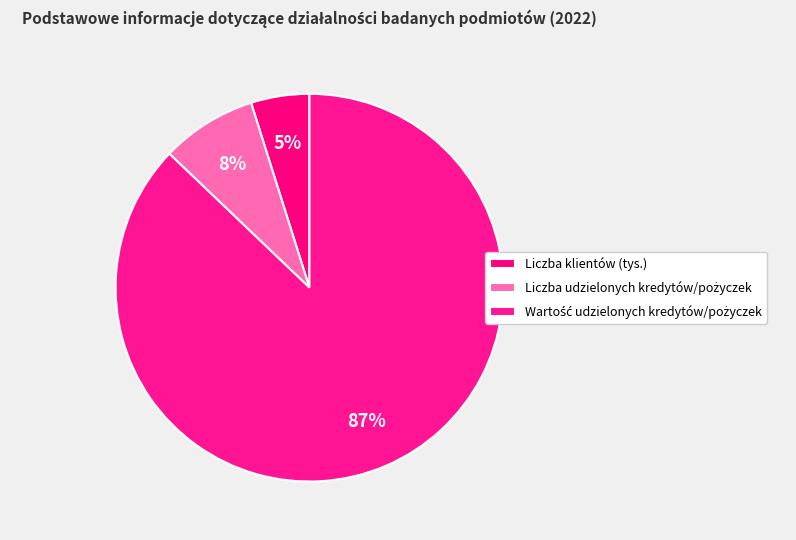

To the nearest percent, what is the average slice percentage?

33%